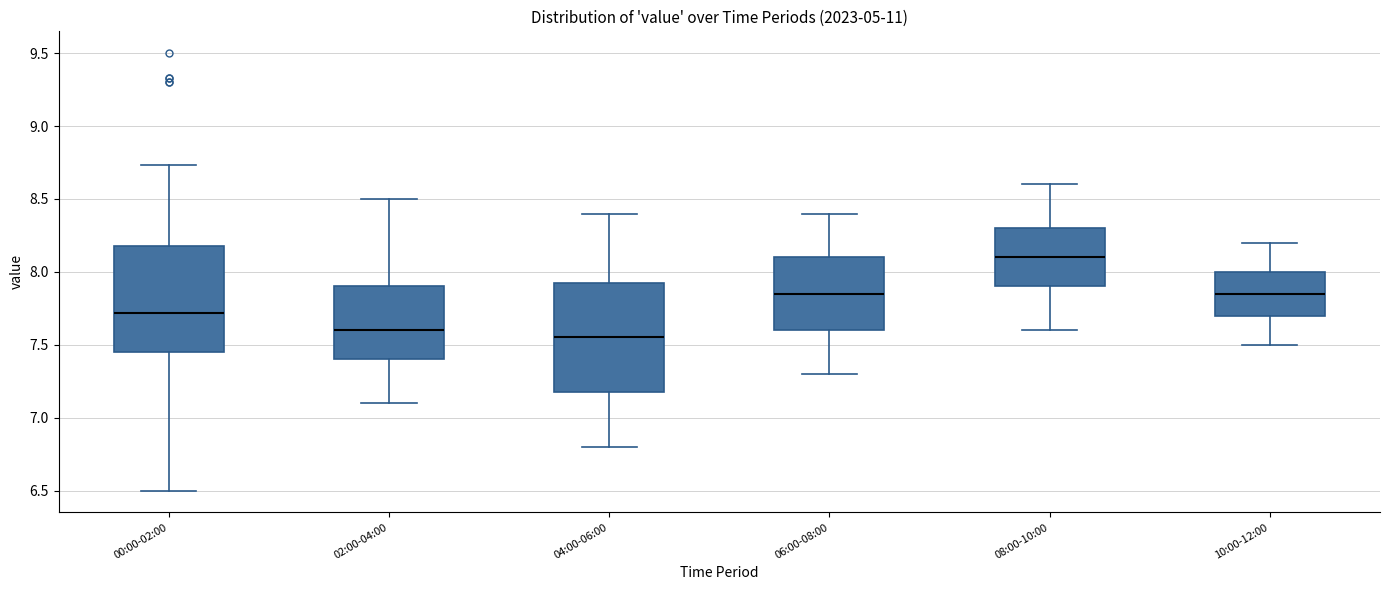

Where does the upper whisker of the box for 06:00-08:00 end on the y-axis? The values are not printed on the chart, so give them approximately, as read against the axis.

8.40